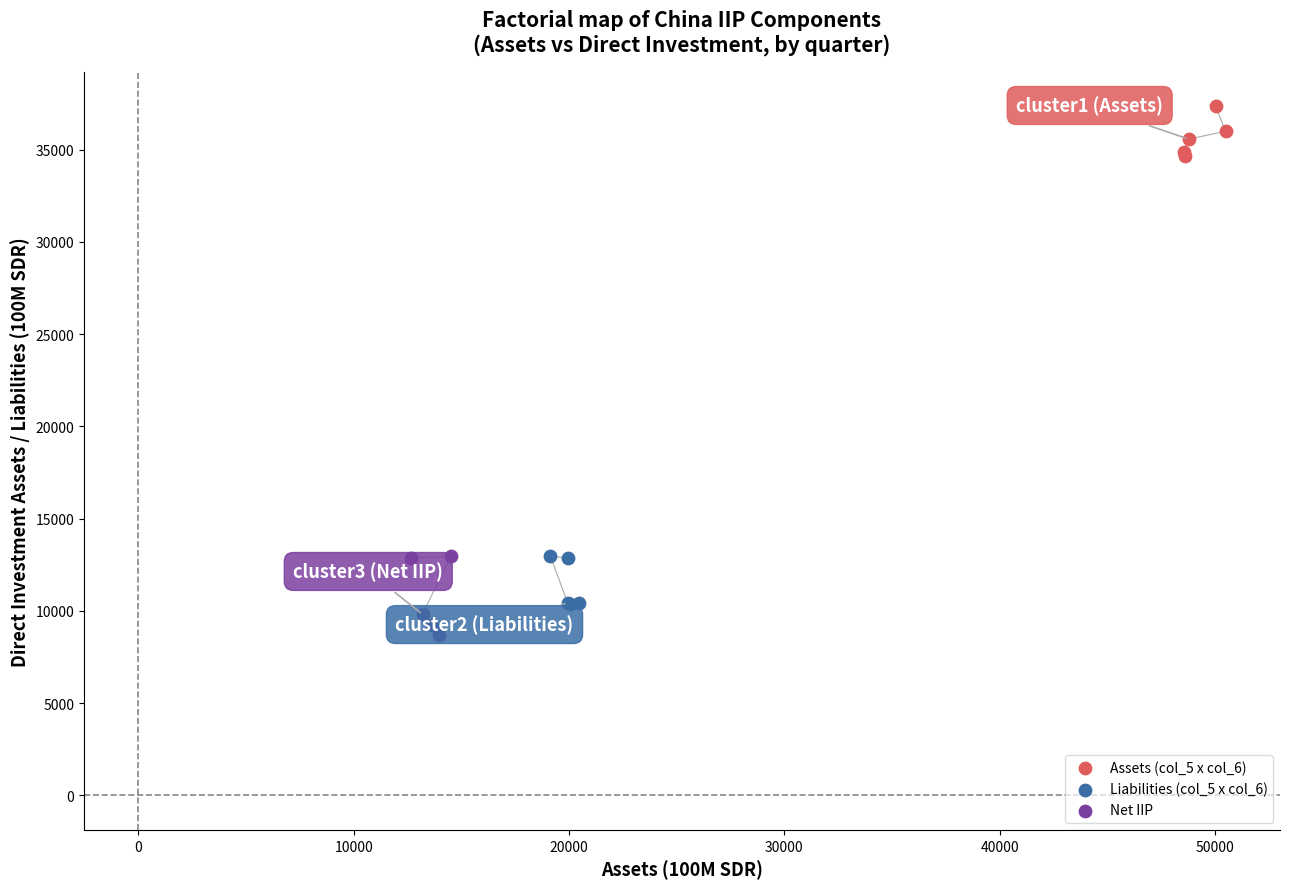

Which series reaches the maximum Y coordinate?

Assets (col_5 x col_6)